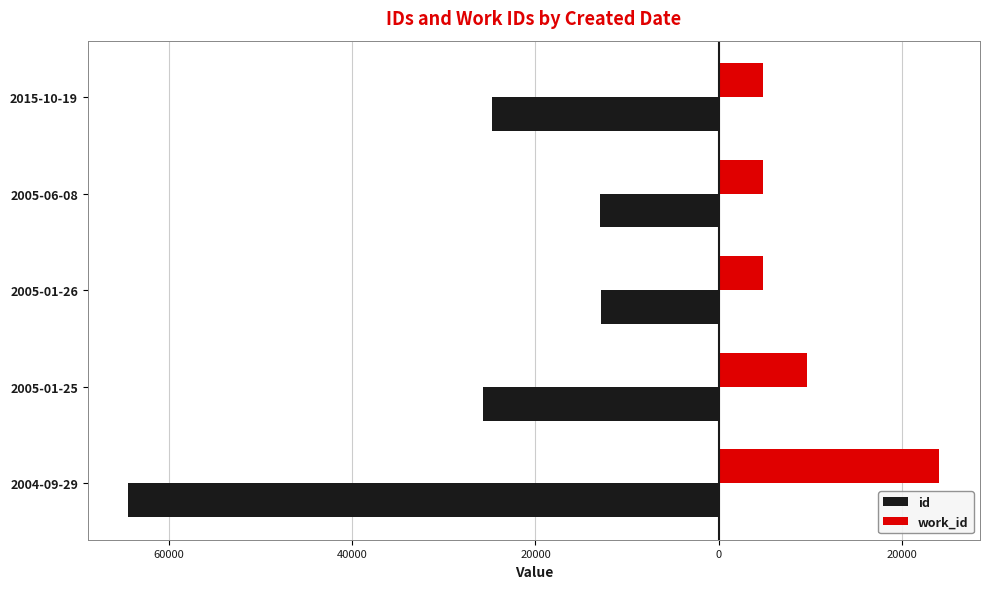

Reading left to right, transcribe all the data shown in this chart.

id: -64416	-25777	-12890	-12922	-24713
work_id: 24060	9624	4812	4812	4812